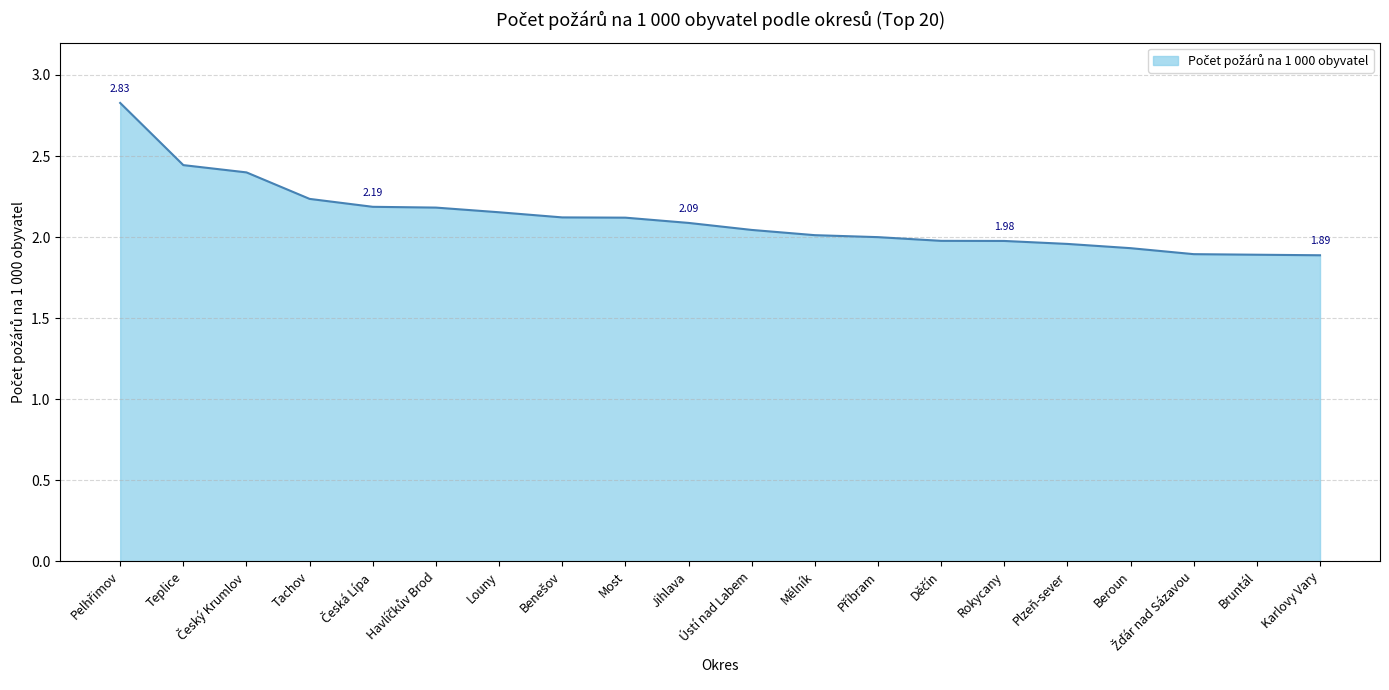

What is the ratio of the value at Beroun to the value at Rokycany?

1.0